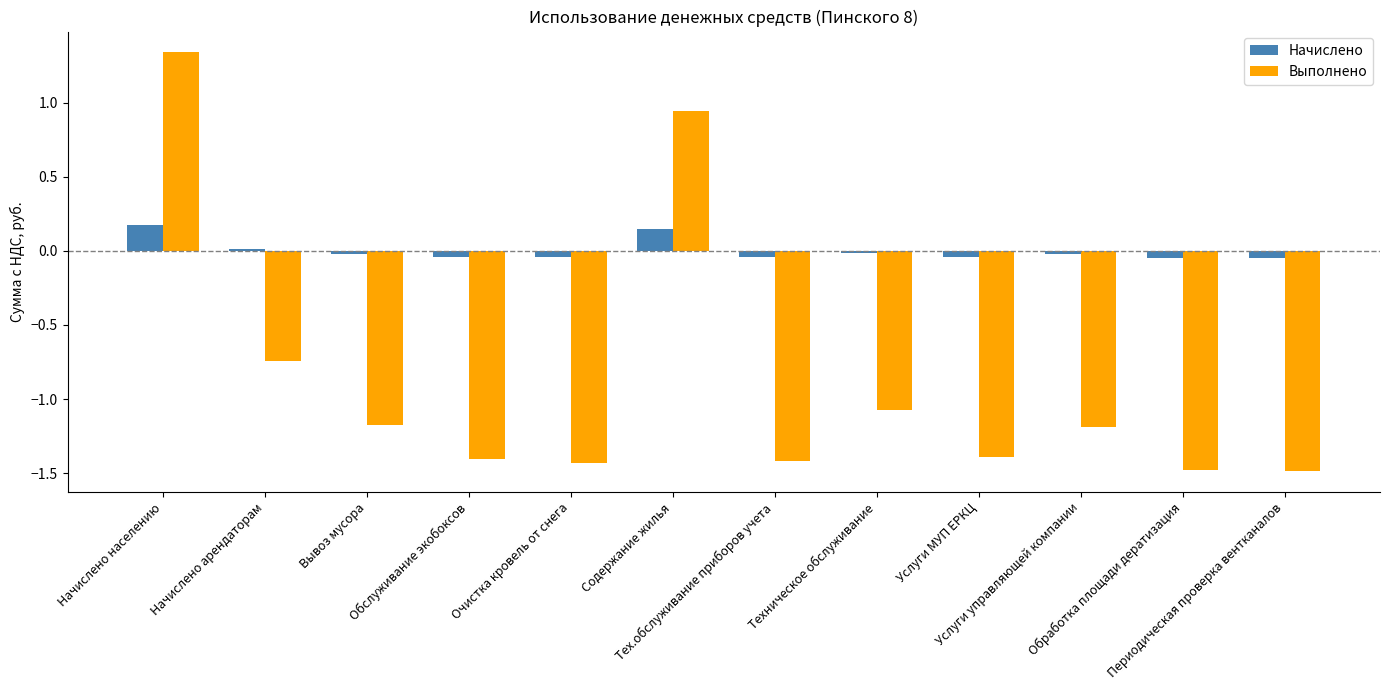

The value of Выполнено at Периодическая проверка вентканалов is -2.5. True or false?

False